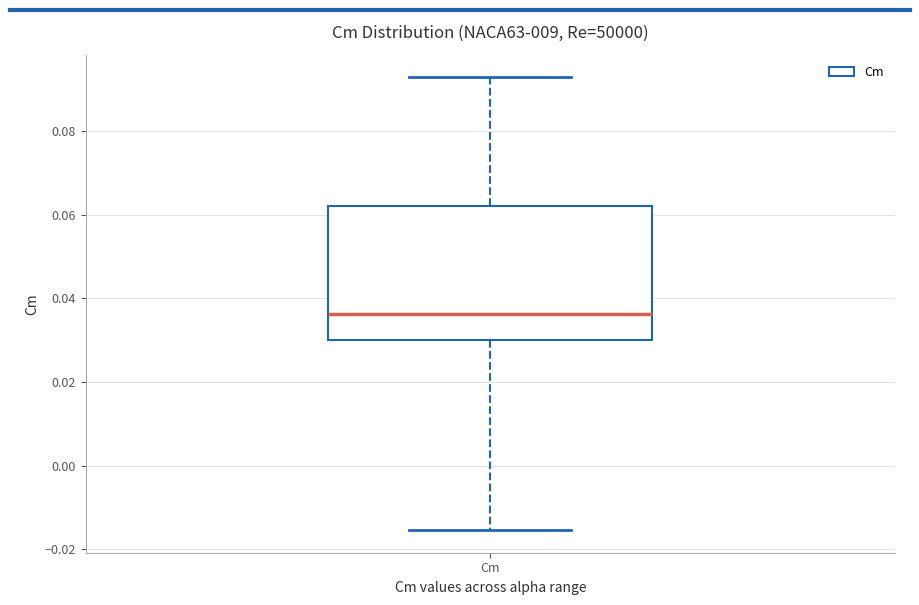

Transcribe this box plot: give where the median line is, the range the box spans, and where the two whiskers end, as read against the y-axis. The values are not printed on the chart, so give them approximately, as read against the axis.

median 0.036, box 0.030 to 0.062, whiskers -0.016 to 0.092